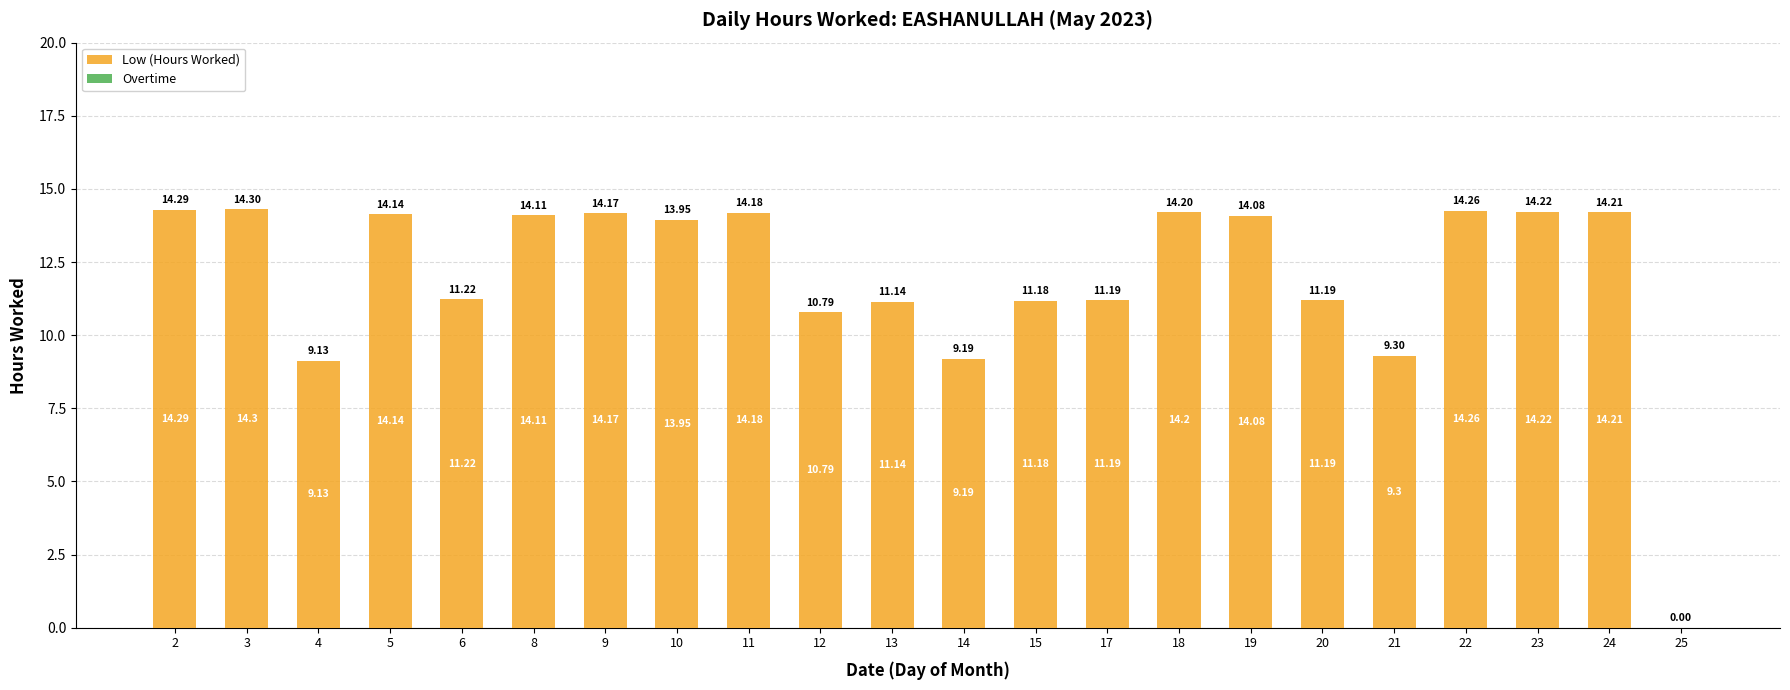

How many categories are shown in the chart?

22